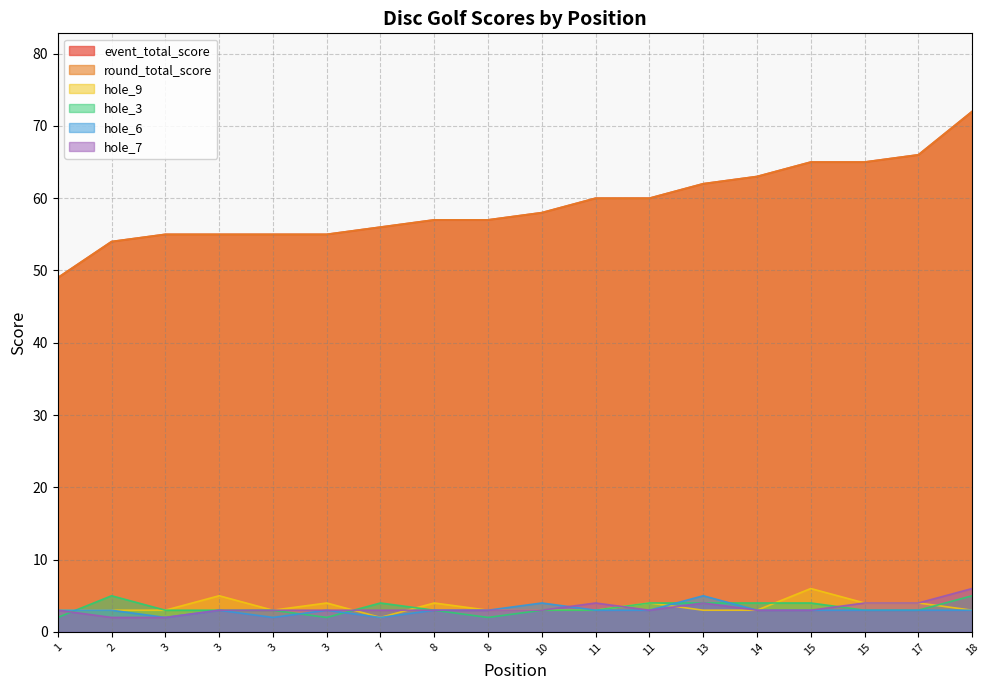

True or false: round_total_score and hole_3 cross at least once.

False